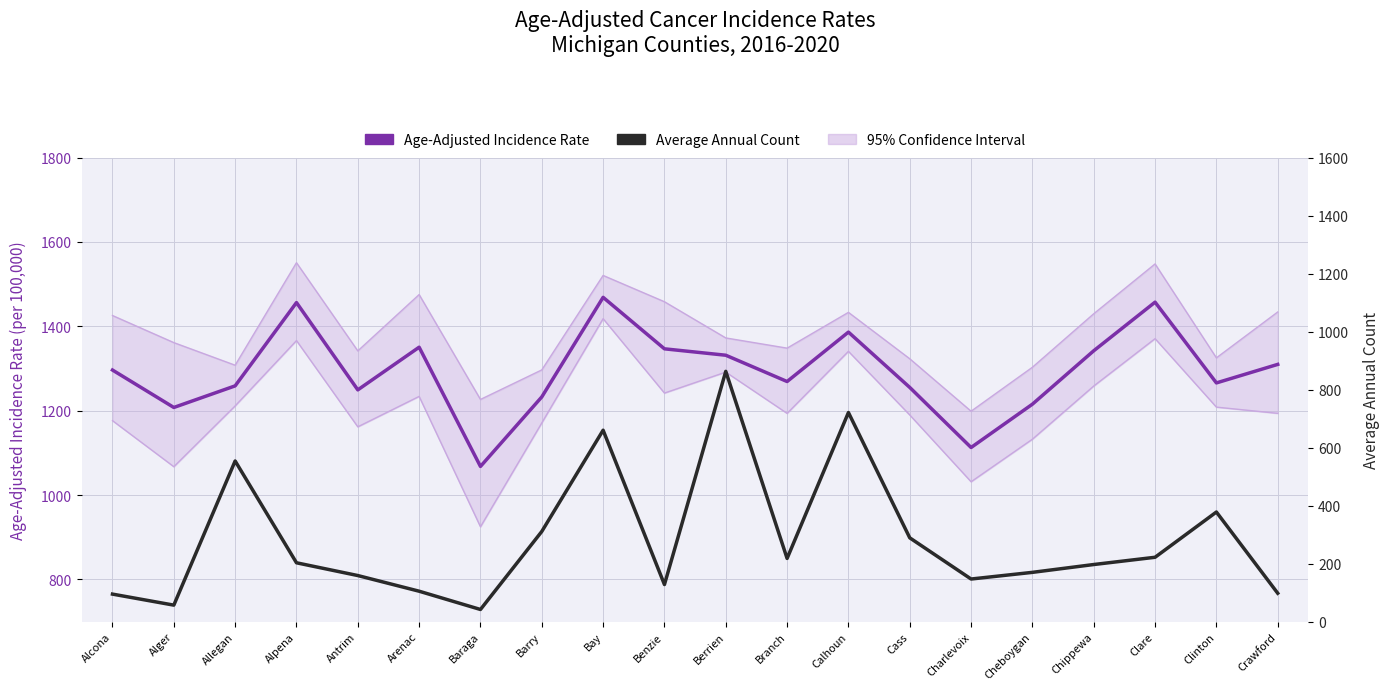

What is the label of the 19th point from the right?

Alger